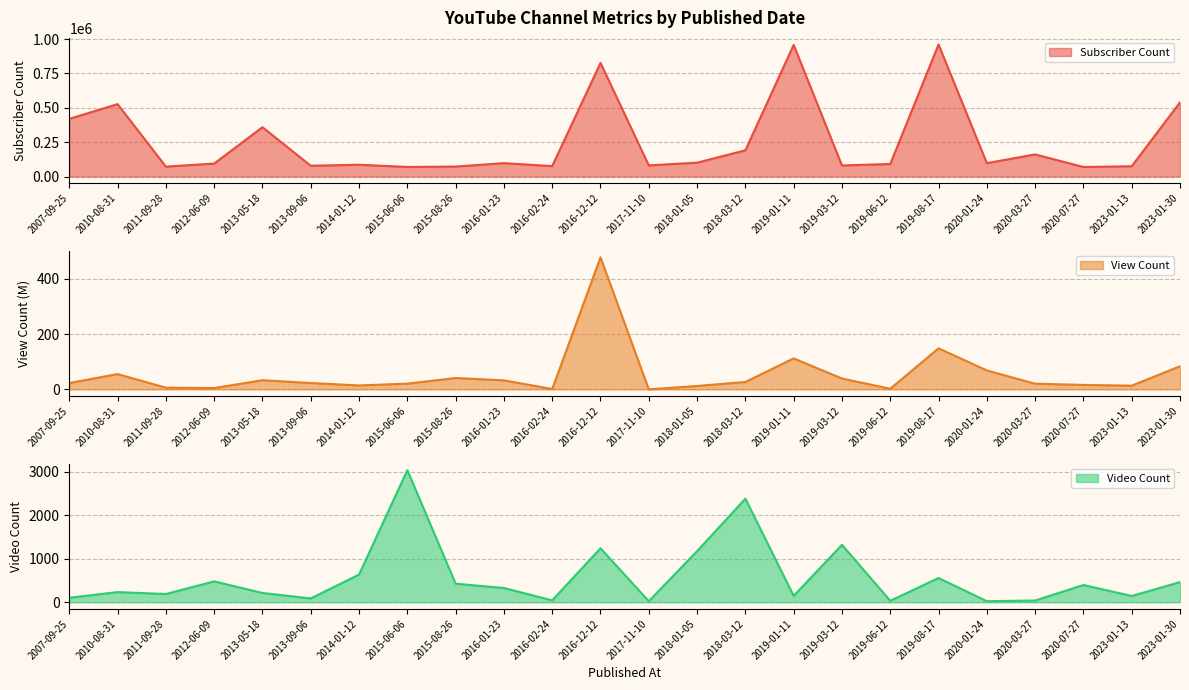

What is the value of the Video Count point at the 14th from the left?

1173.0